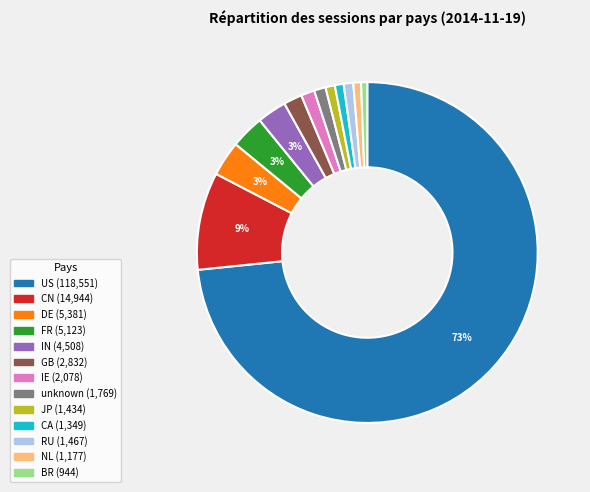

To the nearest percent, what is the combined percentage of JP and GB?

3%